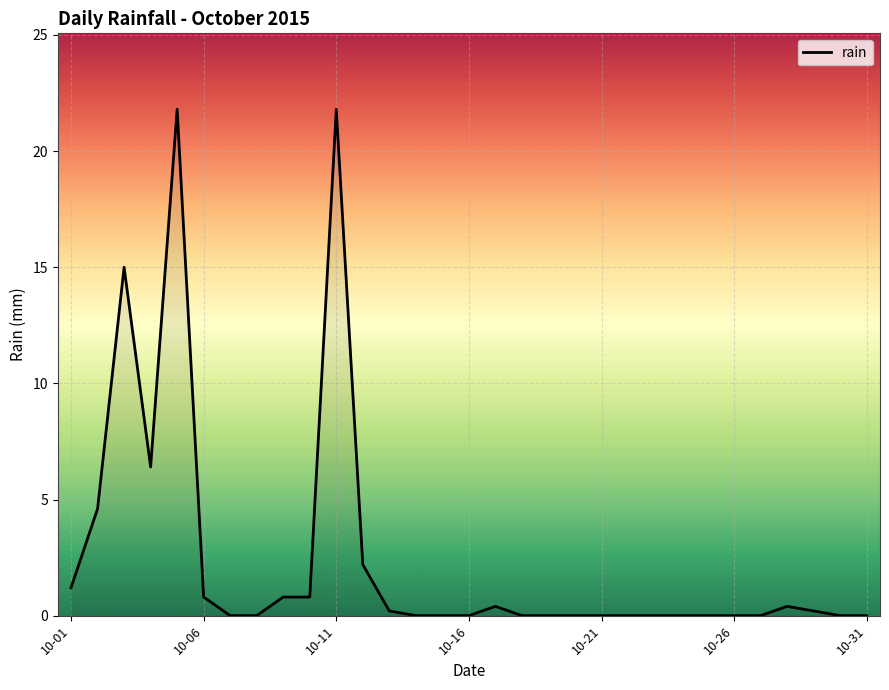

What is the greatest value displayed?

21.8